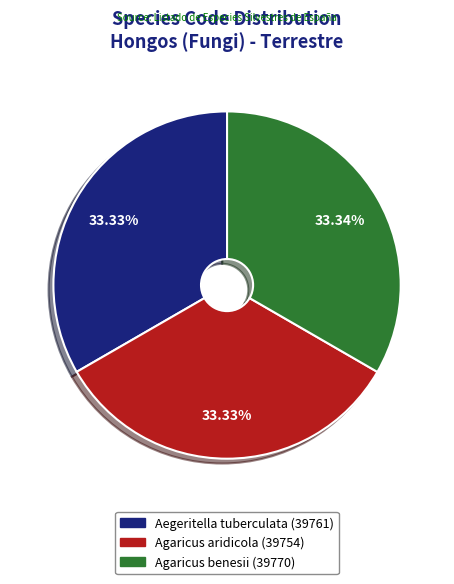

To the nearest percent, what percentage of the pie is Aegeritella tuberculata?

33%